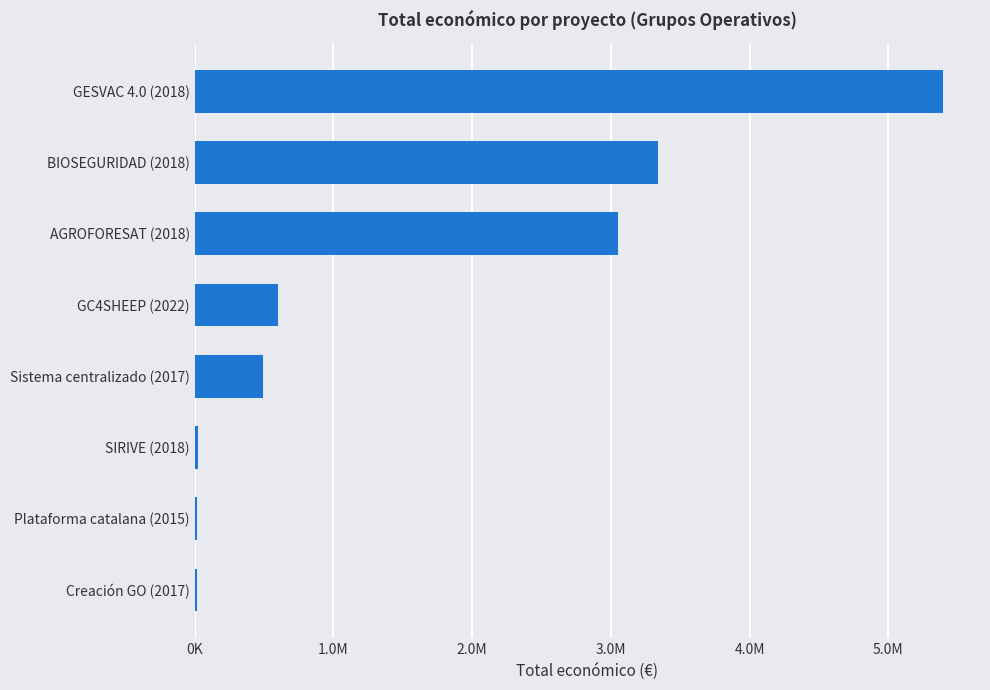

How many values are below 599022?

4